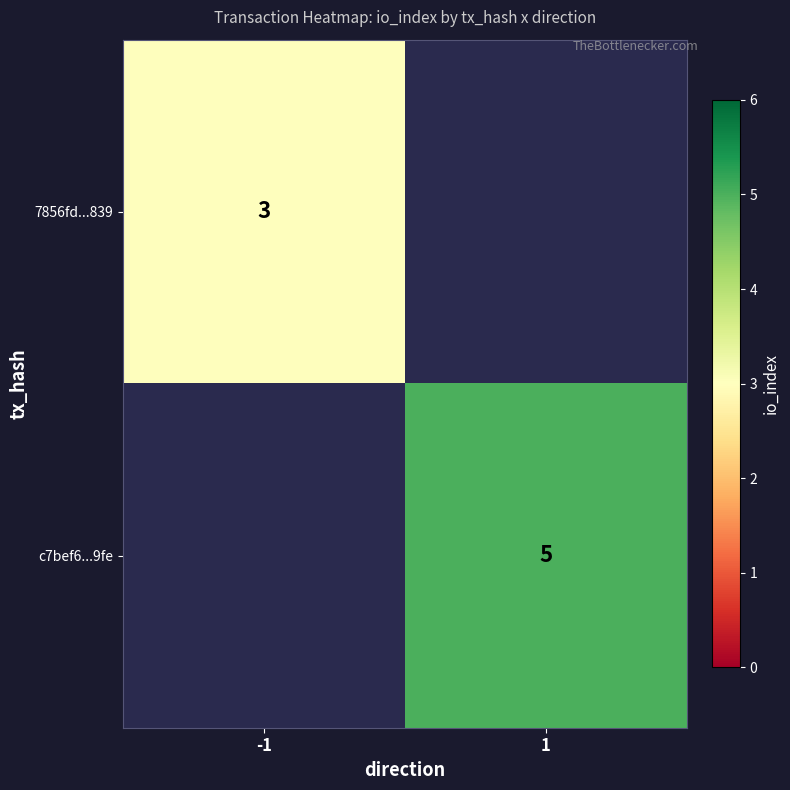

What is the maximum value shown in the chart?

5.0